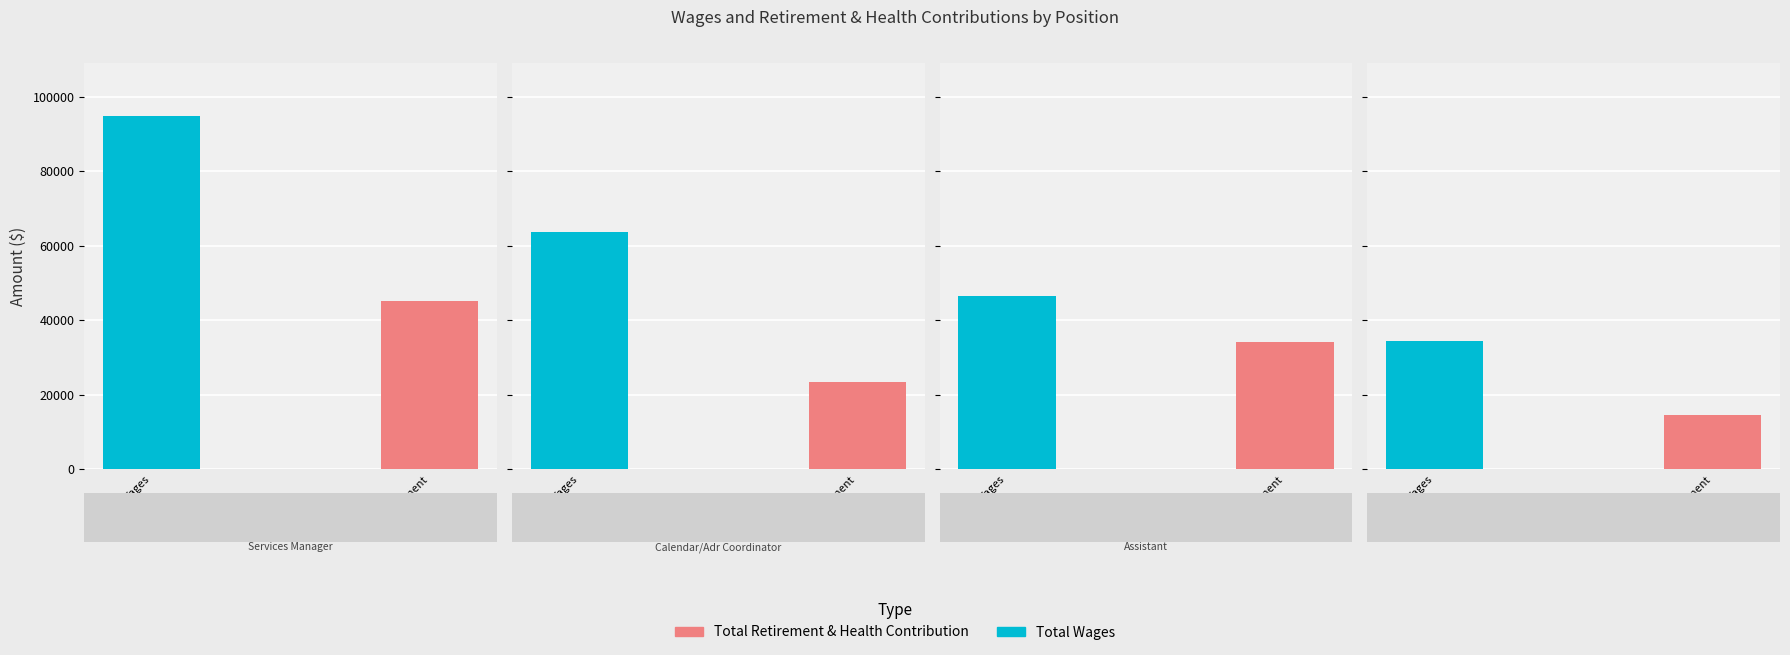

Where does the Total Retirement & Health Contribution series first go above 34180?

Courtroom Services Manager